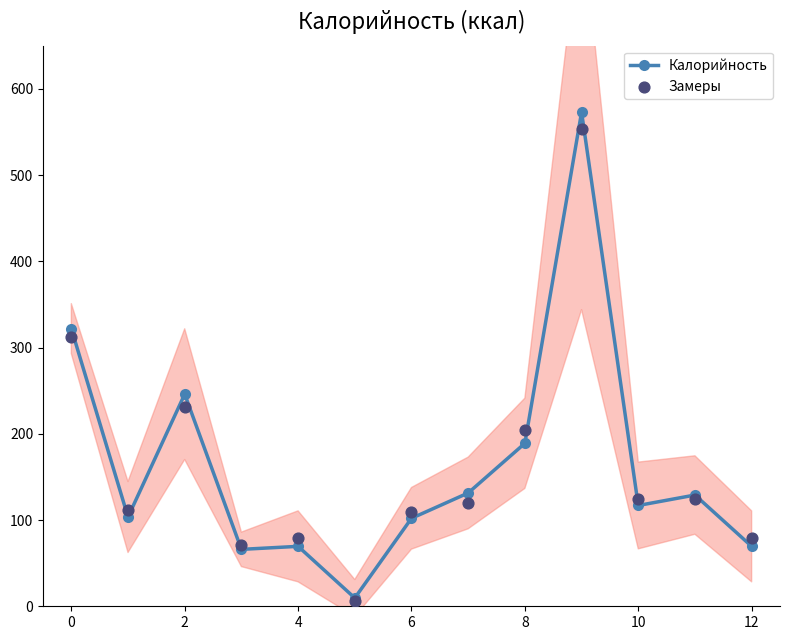

Is the value of Замеры at 11 greater than the value of Калорийность at 2?

No